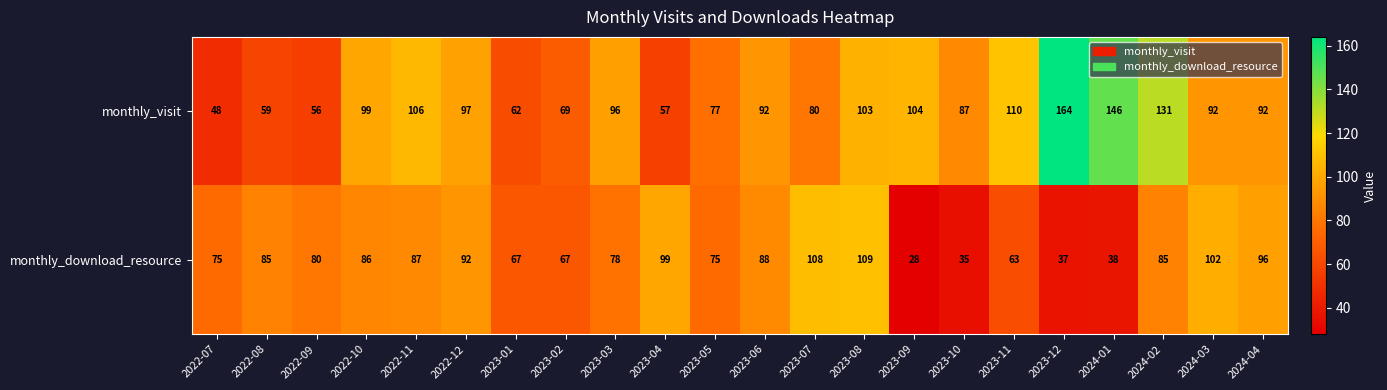

Which series has the largest range (max minus min)?

monthly_visit